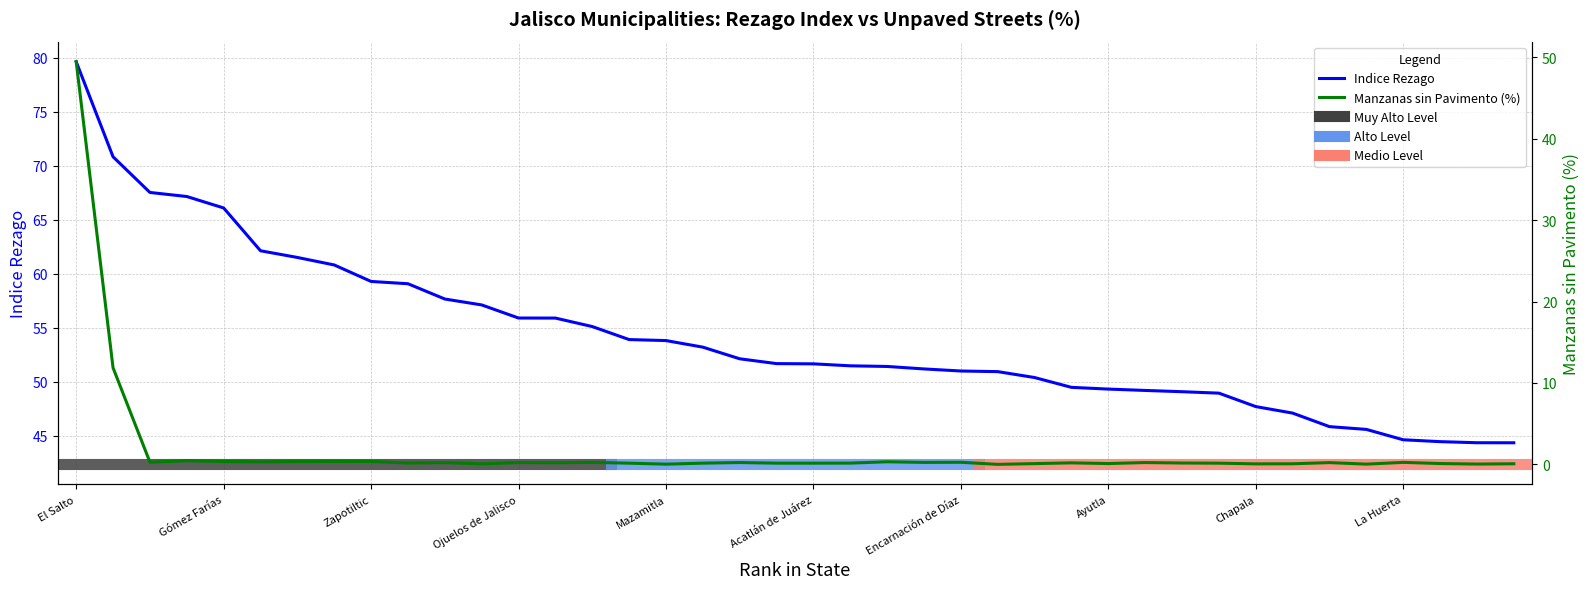

What is the highest value of the Manzanas_sin_pavimento_porcentaje series?

49.5